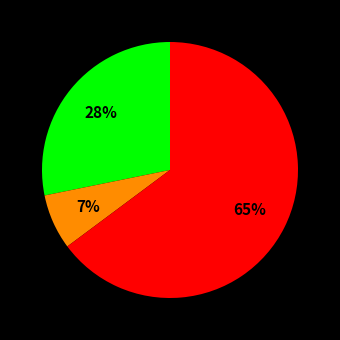

To the nearest percent, what is the average slice percentage?

33%